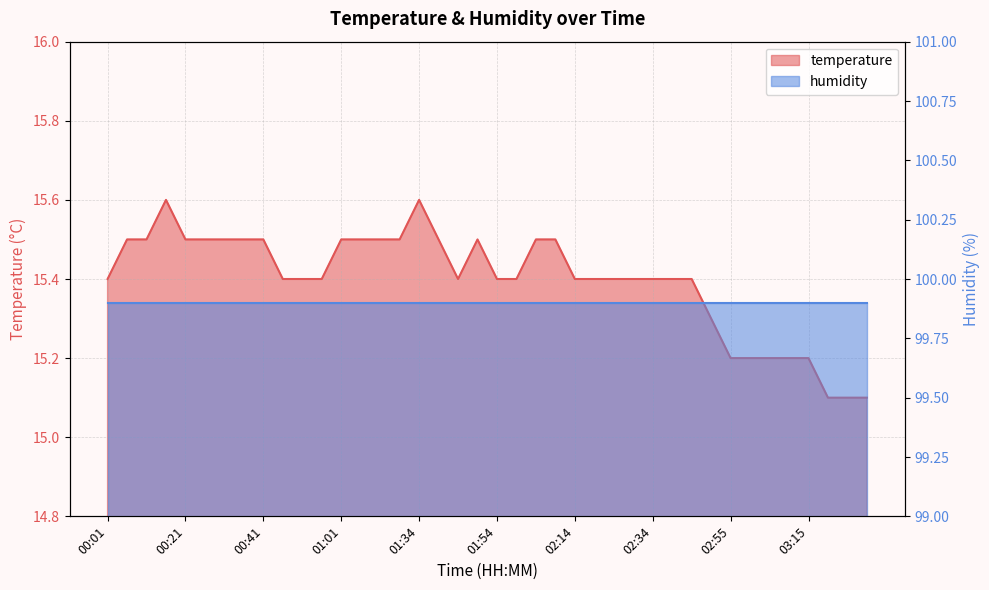

Reading left to right, list all the values displayed in this chart.

15.4	15.5	15.5	15.6	15.5	15.5	15.5	15.5	15.5	15.4	15.4	15.4	15.5	15.5	15.5	15.5	15.6	15.5	15.4	15.5	15.4	15.4	15.5	15.5	15.4	15.4	15.4	15.4	15.4	15.4	15.4	15.3	15.2	15.2	15.2	15.2	15.2	15.1	15.1	15.1